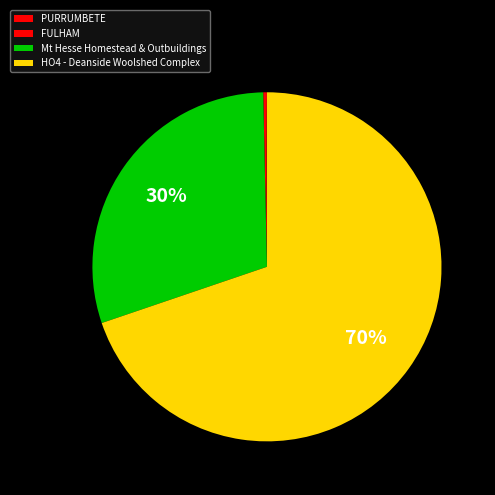

Combined, do FULHAM and Mt Hesse Homestead & Outbuildings account for over 50%?

No